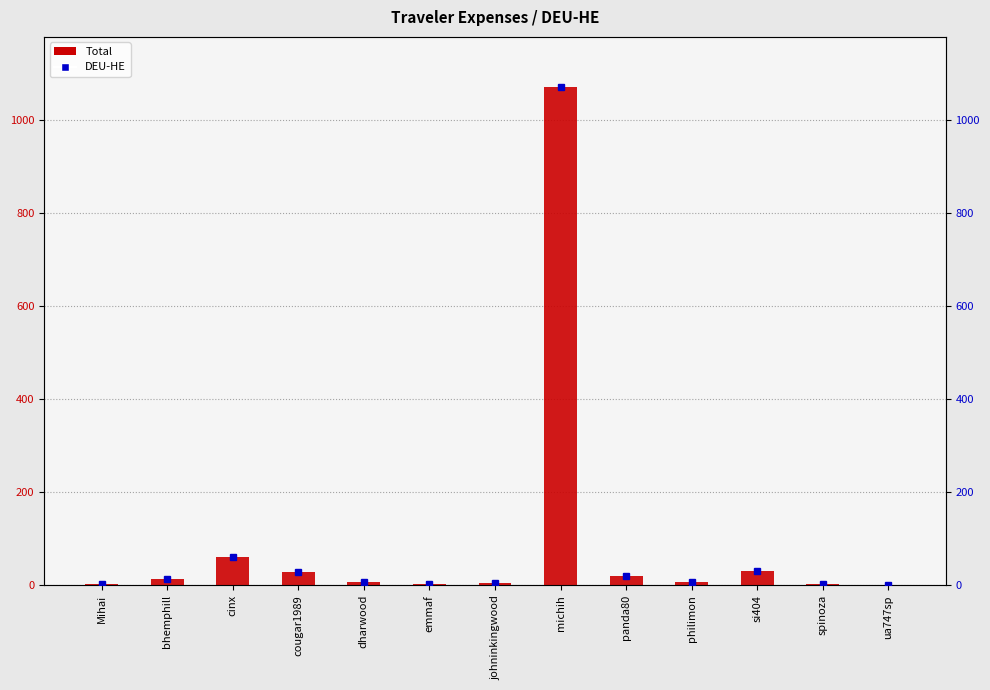

What is the label of the 2nd bar from the left?

bhemphill